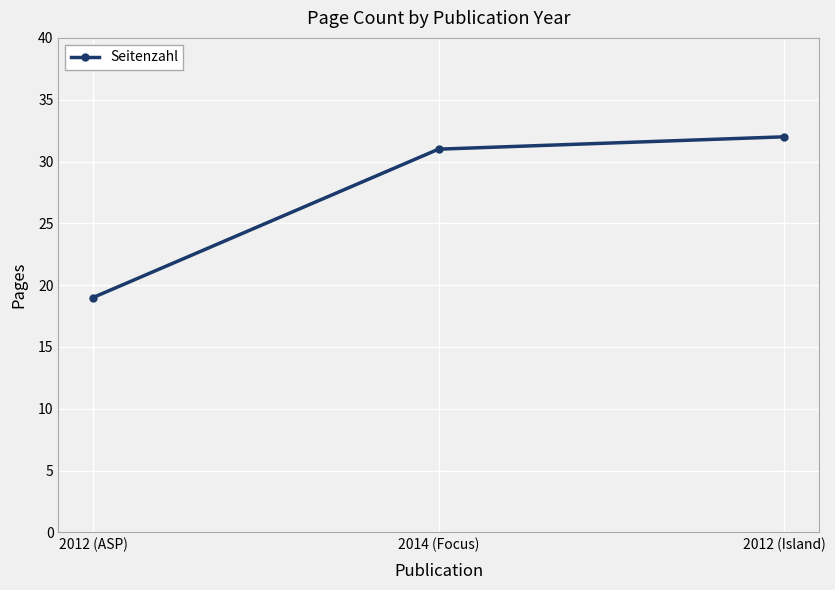

What is the change in value from 2012 (ASP) to 2012 (Island)?

+13